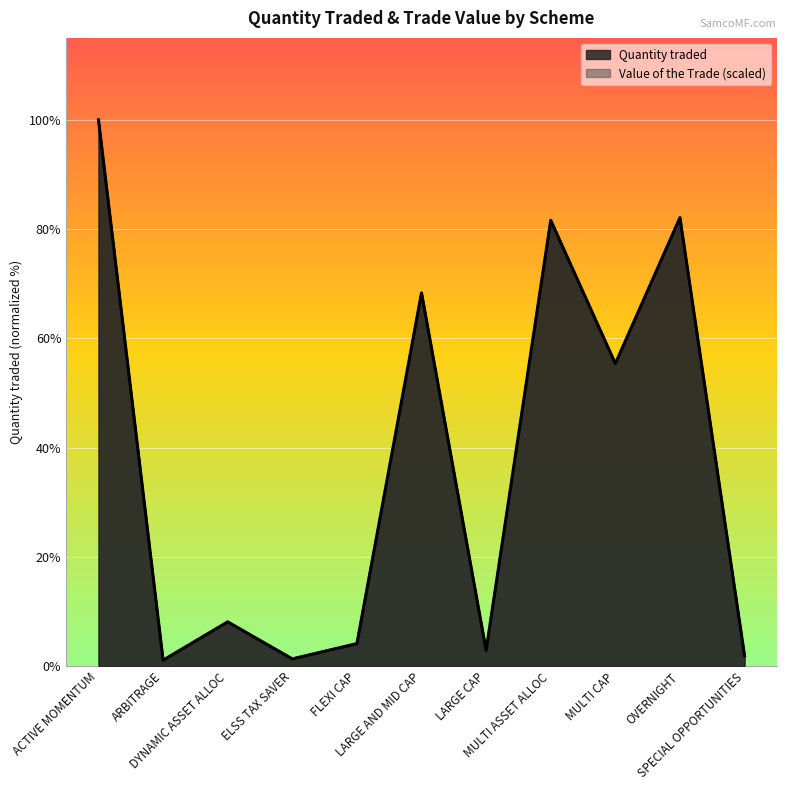

Which series has the widest spread of values?

Quantity traded